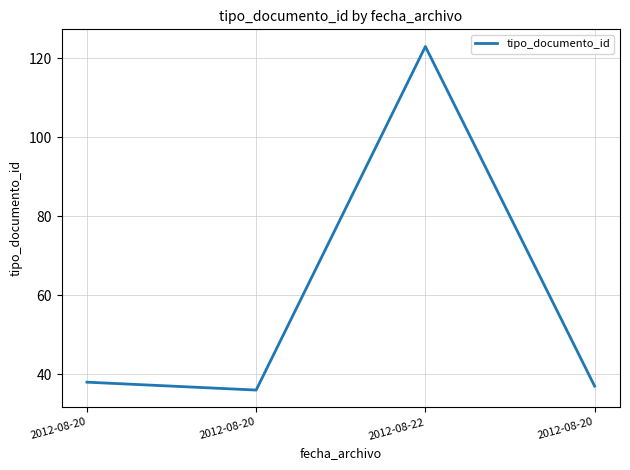

Does the chart display data point markers on the line(s)?

No